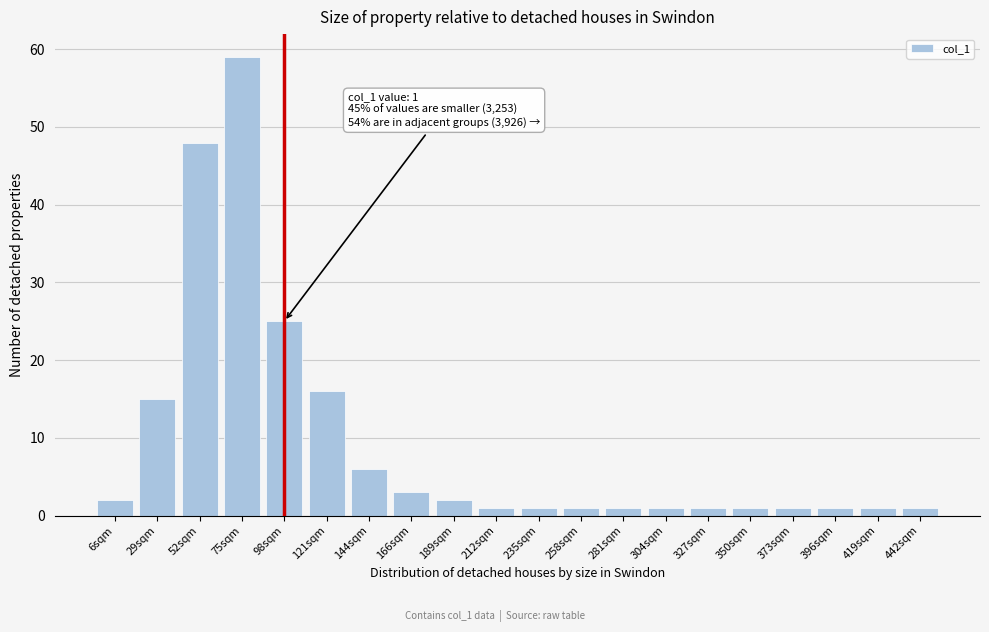

Reading left to right, transcribe all the data shown in this chart.

6sqm=2	29sqm=15	52sqm=48	75sqm=59	98sqm=25	121sqm=16	144sqm=6	166sqm=3	189sqm=2	212sqm=1	235sqm=1	258sqm=1	281sqm=1	304sqm=1	327sqm=1	350sqm=1	373sqm=1	396sqm=1	419sqm=1	442sqm=1